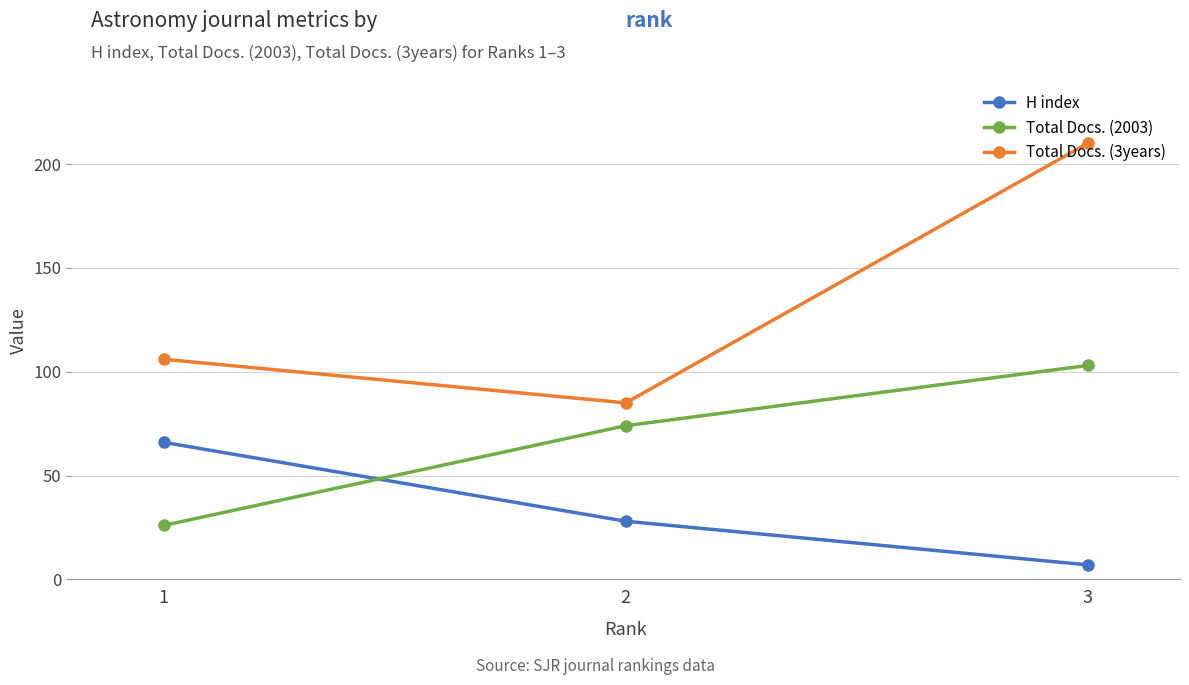

The H index series shows 66 at 1. True or false?

True